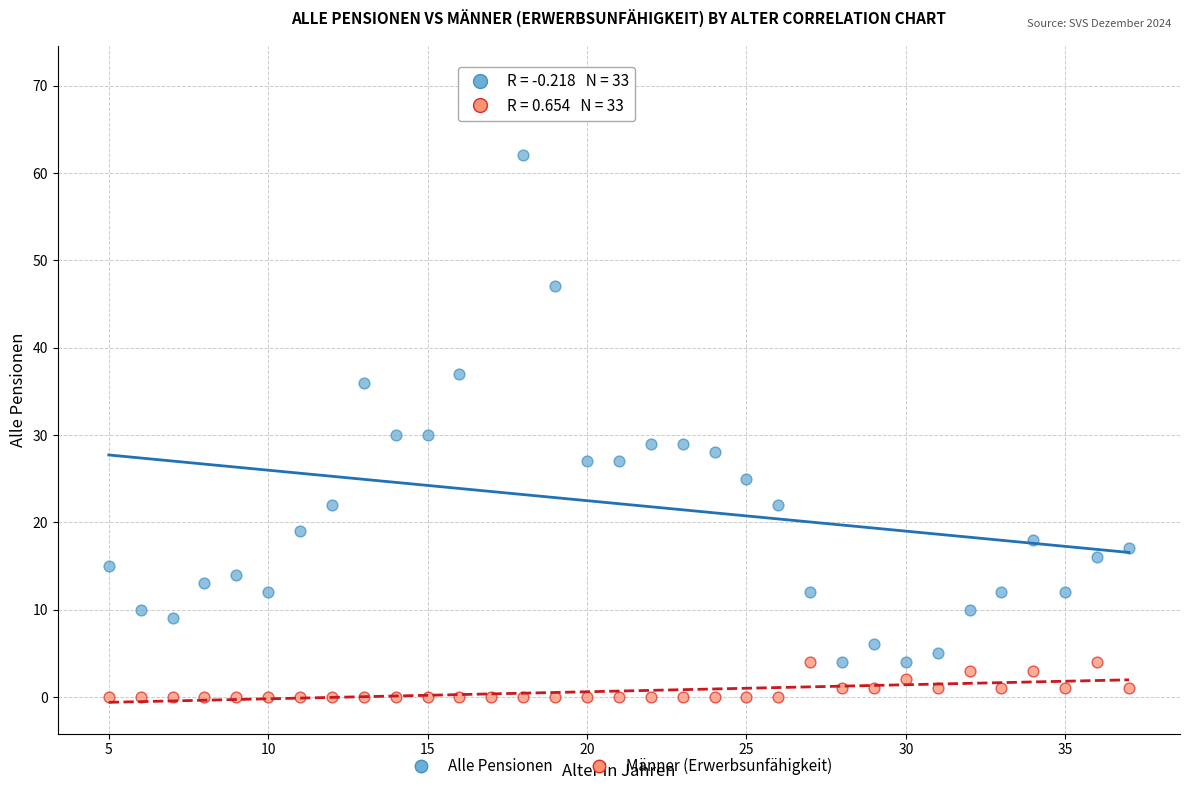

Which series has the largest Y range (max minus min)?

Alle Pensionen